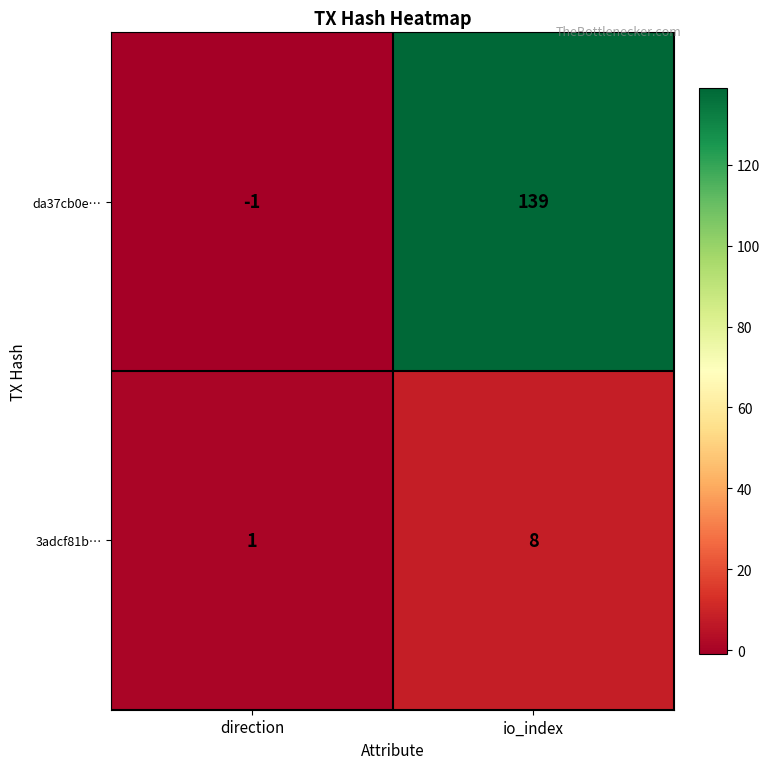

Rank the series at io_index from highest to lowest value.

da37cb0e…, 3adcf81b…